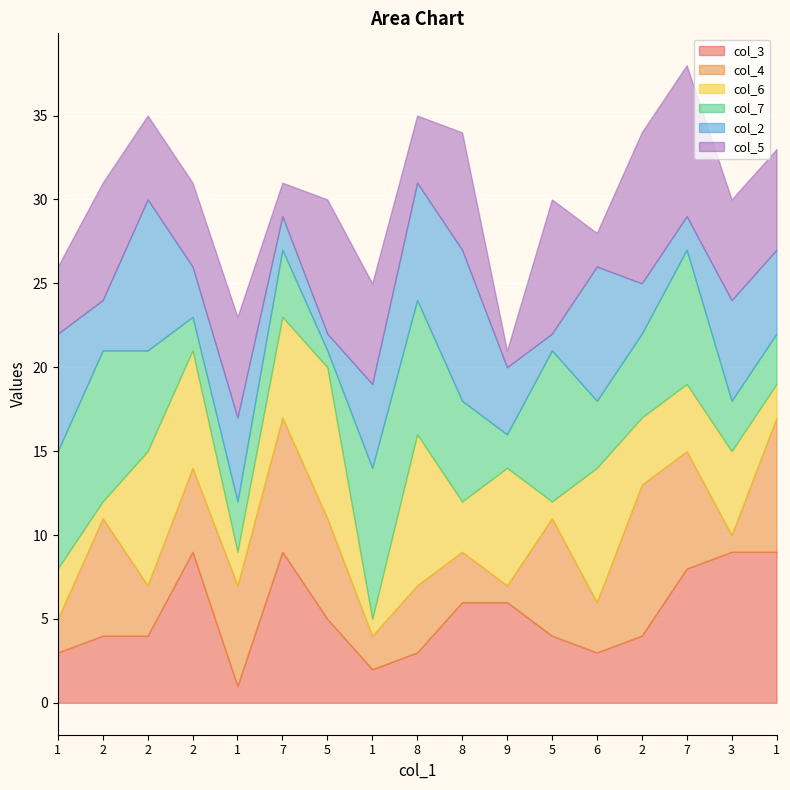

Reading right to left, transcribe all the data shown in this chart.

col_3: 9	9	8	4	3	4	6	6	3	2	5	9	1	9	4	4	3
col_4: 8	1	7	9	3	7	1	3	4	2	6	8	6	5	3	7	2
col_6: 2	5	4	4	8	1	7	3	9	1	9	6	2	7	8	1	3
col_7: 3	3	8	5	4	9	2	6	8	9	1	4	3	2	6	9	7
col_2: 5	6	2	3	8	1	4	9	7	5	1	2	5	3	9	3	7
col_5: 6	6	9	9	2	8	1	7	4	6	8	2	6	5	5	7	4